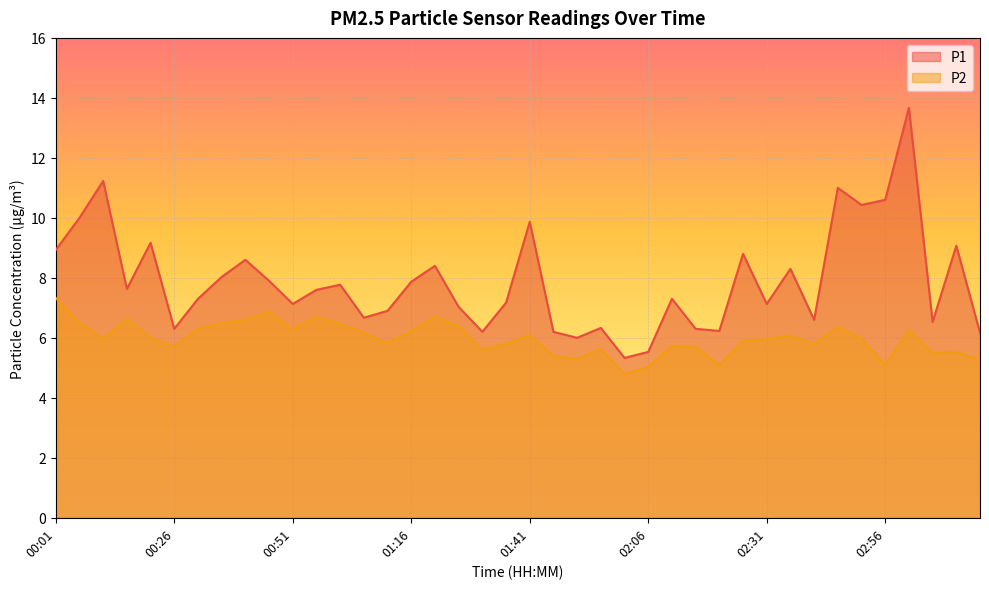

What value does the P2 series have at 00:11?

6.0